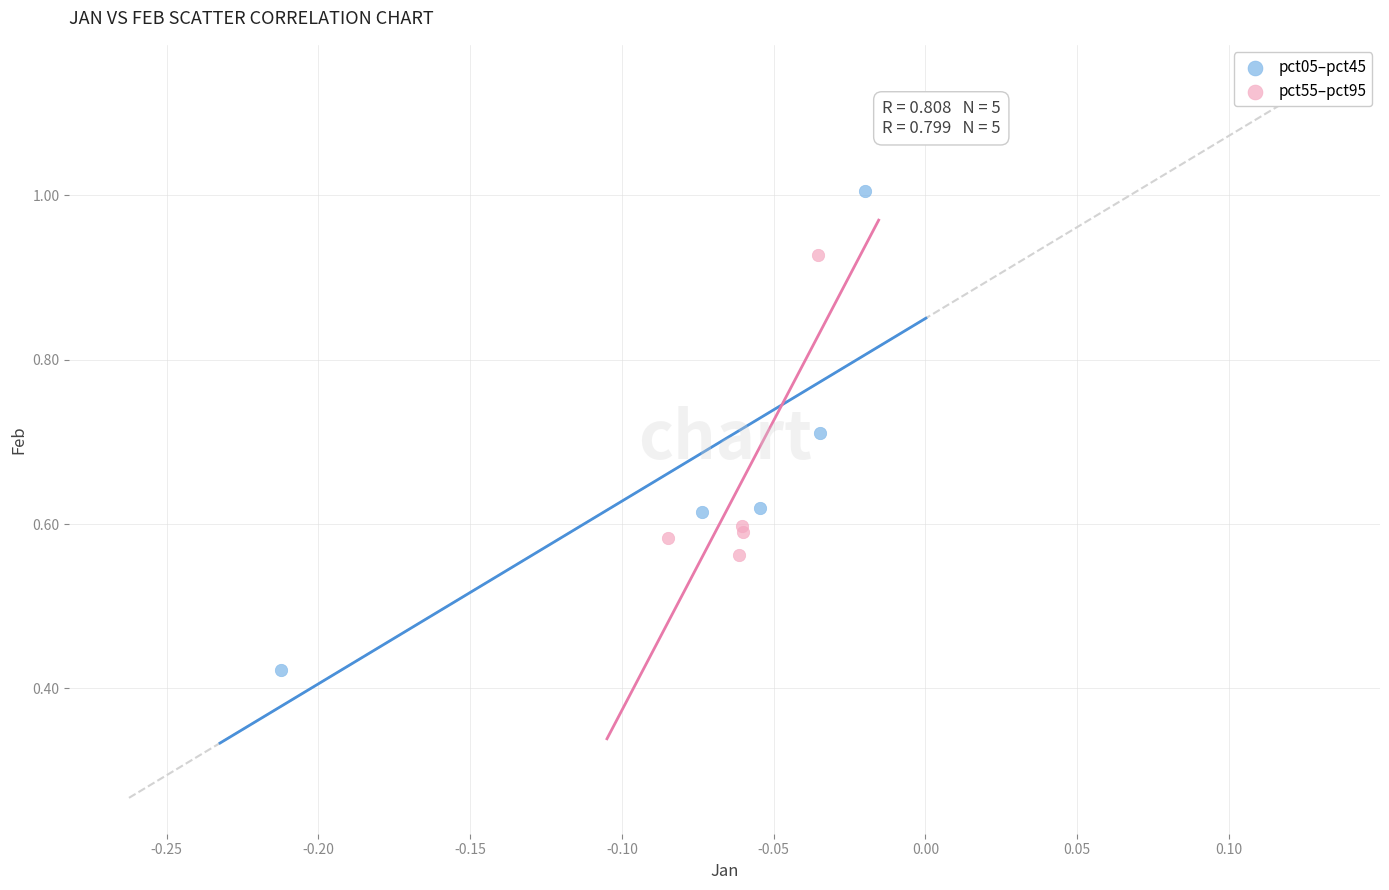

Which series reaches the minimum Y coordinate?

pct05–pct45